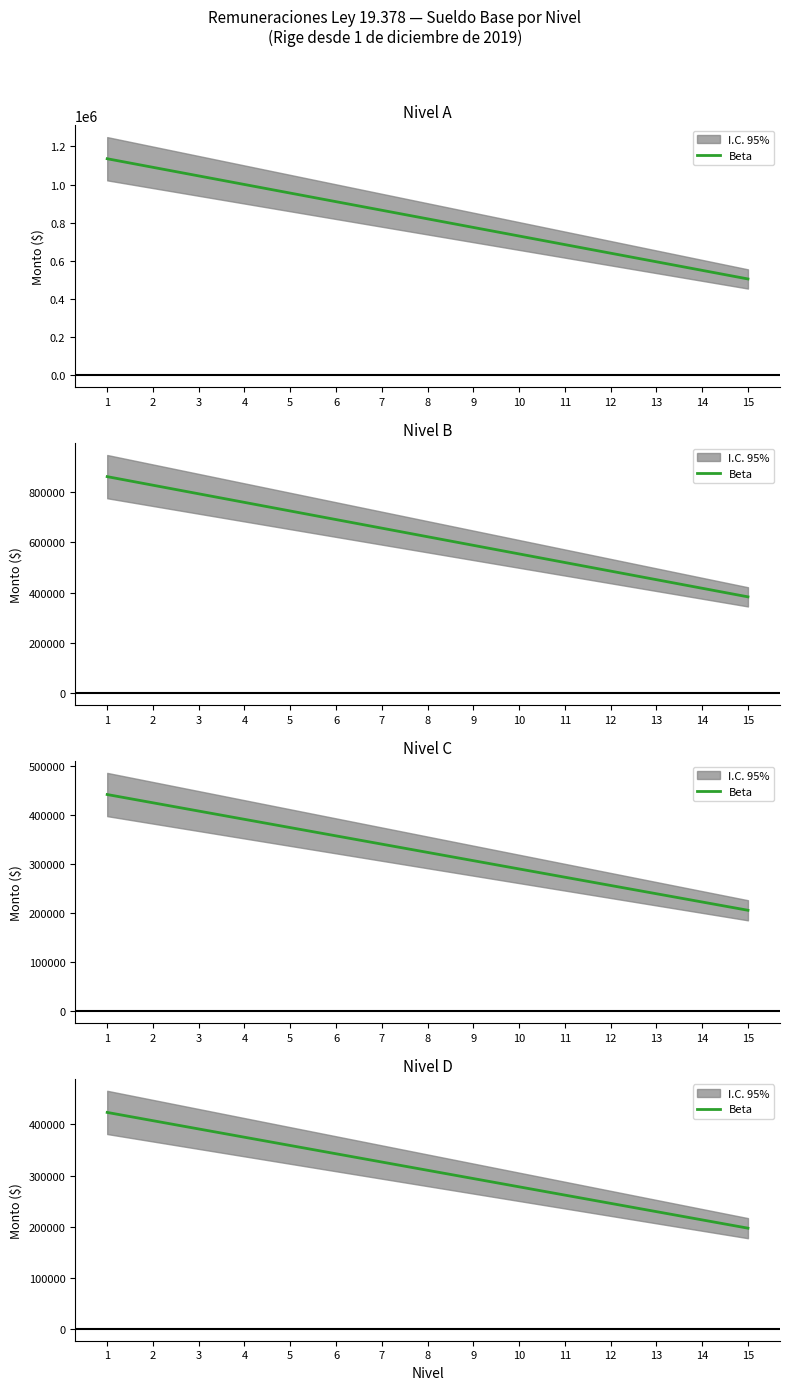

What is the difference between the values at 5 and 3?

32364.0